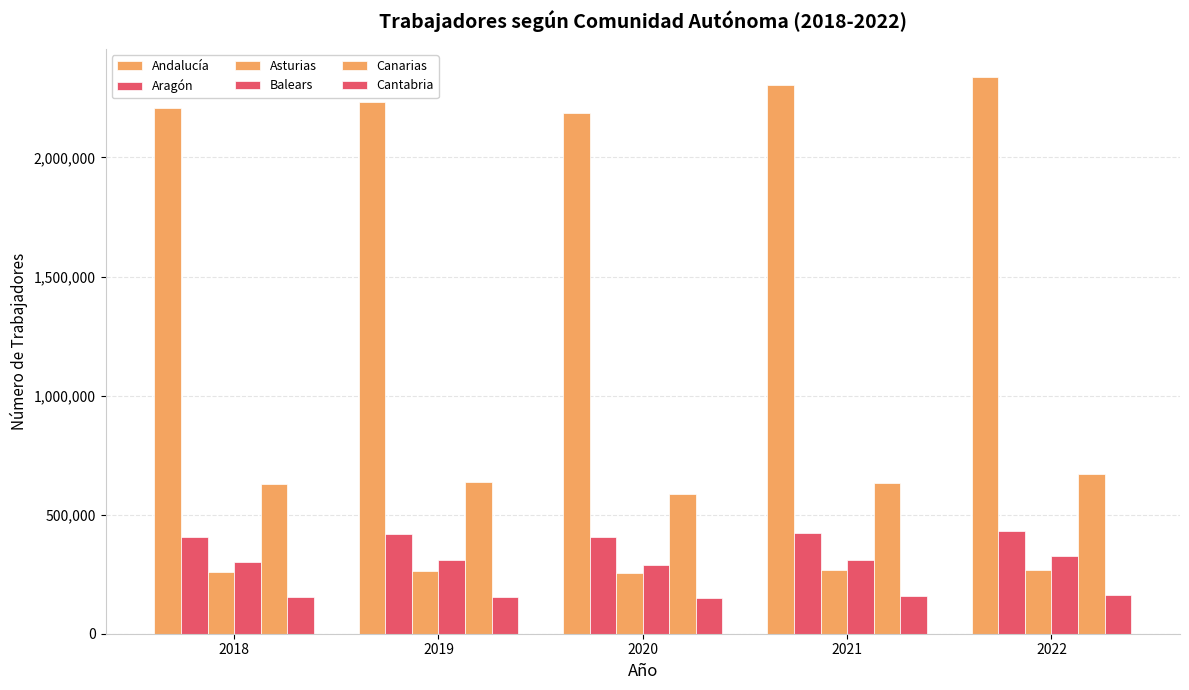

What is the difference between the Cantabria values at 2022 and 2020?

9637